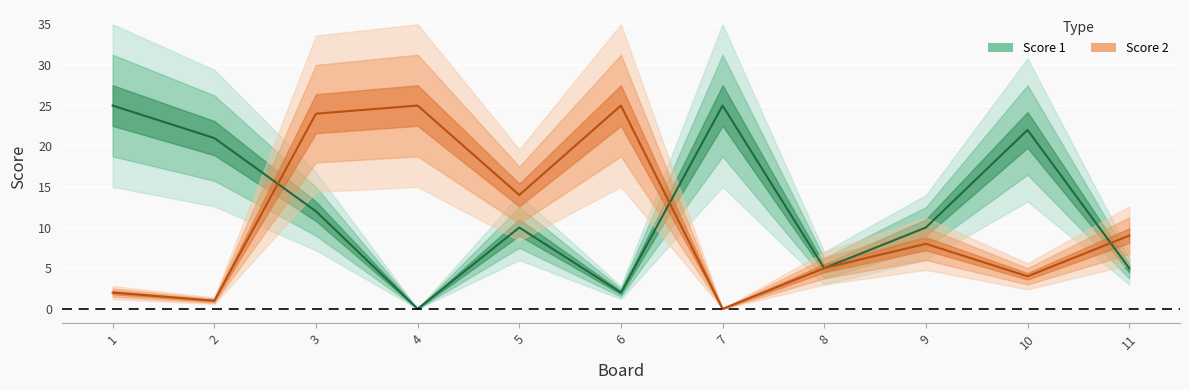

The value of Score 1 at 9 is 10. True or false?

True